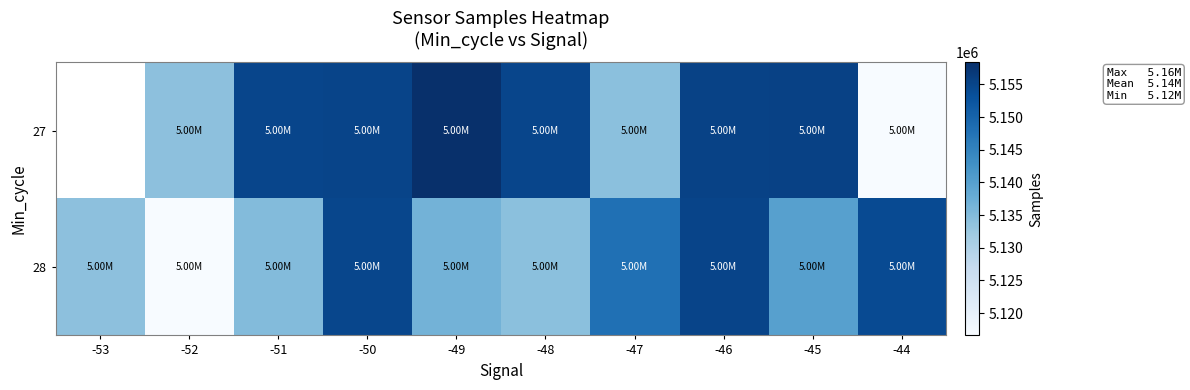

At which category is the sum across all series the highest?

-46